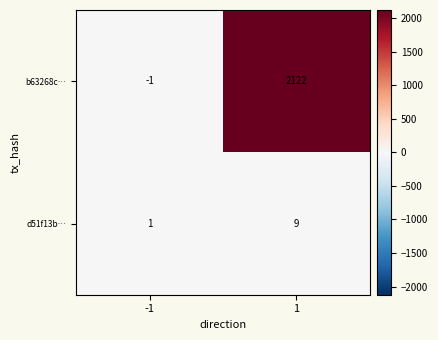

What is the approximate value of d51f13b… at 1?

9